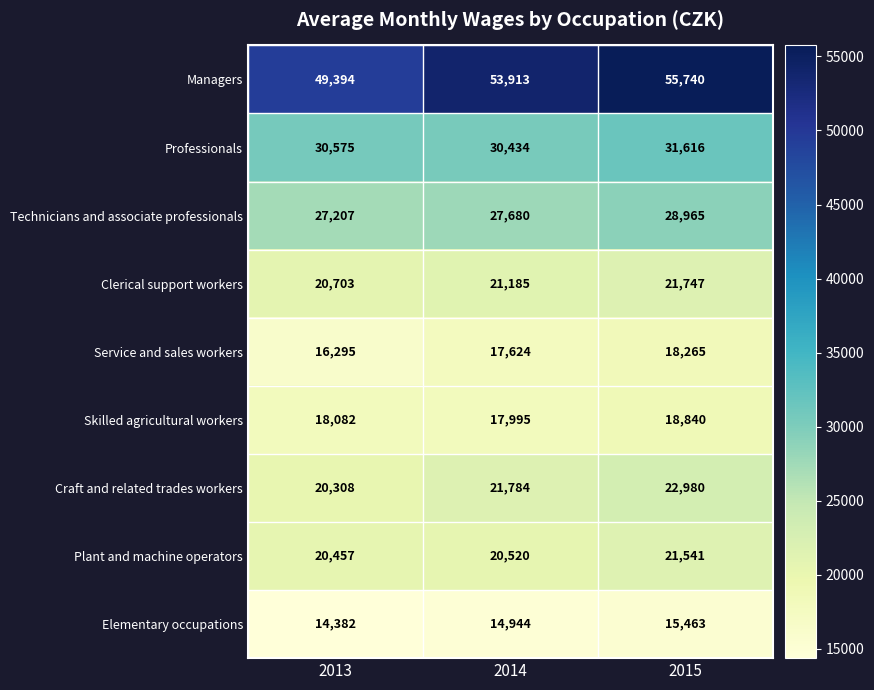

What is the average value of the Clerical support workers series?

21212